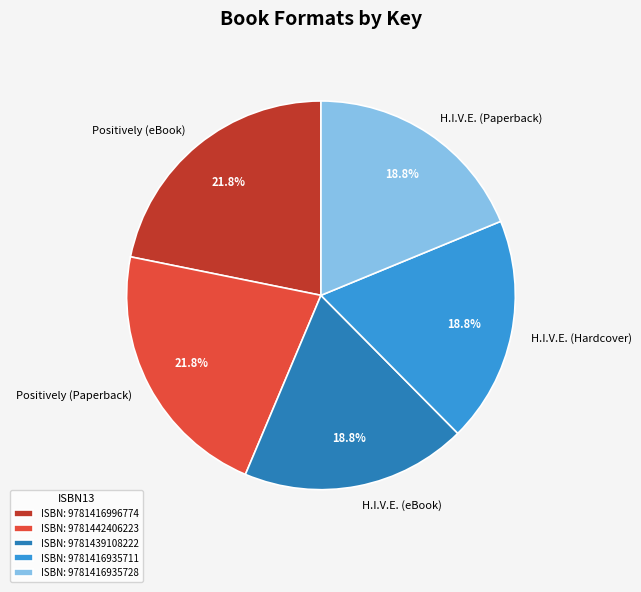

Is the sum of Positively (Paperback) and H.I.V.E. (Paperback) greater than half?

No